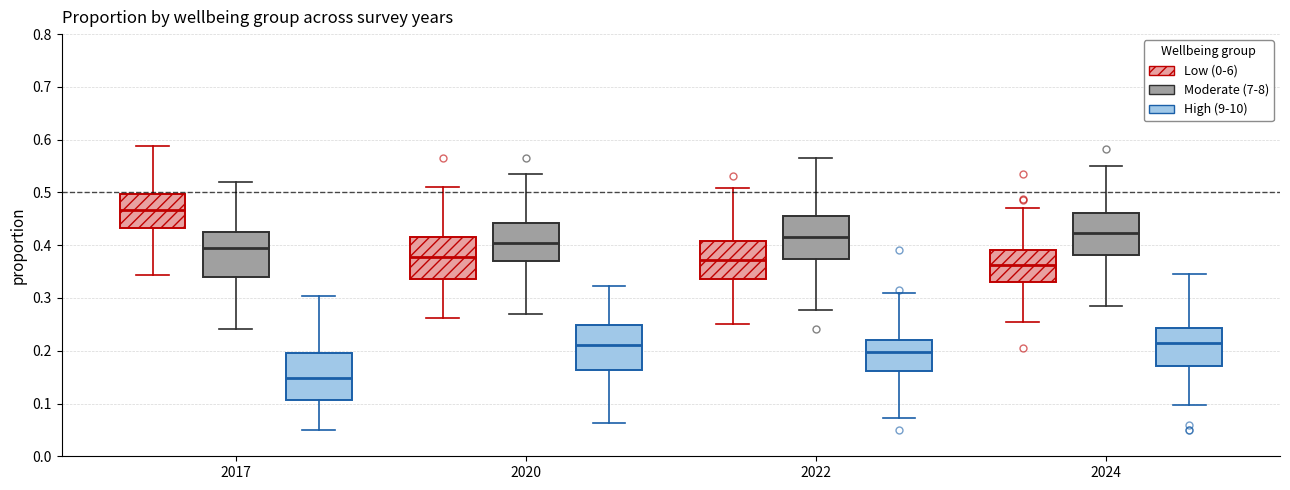

Reading left to right, transcribe this box plot: for each box, give where its median line is, the range the box spans, and where its two whiskers end, as read against the y-axis. The values are not printed on the chart, so give them approximately, as read against the axis.

2017 (Low (0-6)): median 0.47, box 0.43 to 0.50, whiskers 0.34 to 0.59
2017 (Moderate (7-8)): median 0.39, box 0.34 to 0.43, whiskers 0.24 to 0.52
2017 (High (9-10)): median 0.15, box 0.11 to 0.20, whiskers 0.05 to 0.30
2020 (Low (0-6)): median 0.38, box 0.34 to 0.42, whiskers 0.26 to 0.51
2020 (Moderate (7-8)): median 0.40, box 0.37 to 0.44, whiskers 0.27 to 0.53
2020 (High (9-10)): median 0.21, box 0.16 to 0.25, whiskers 0.06 to 0.32
2022 (Low (0-6)): median 0.37, box 0.34 to 0.41, whiskers 0.25 to 0.51
2022 (Moderate (7-8)): median 0.41, box 0.37 to 0.46, whiskers 0.28 to 0.57
2022 (High (9-10)): median 0.20, box 0.16 to 0.22, whiskers 0.07 to 0.31
2024 (Low (0-6)): median 0.36, box 0.33 to 0.39, whiskers 0.25 to 0.47
2024 (Moderate (7-8)): median 0.42, box 0.38 to 0.46, whiskers 0.29 to 0.55
2024 (High (9-10)): median 0.21, box 0.17 to 0.24, whiskers 0.10 to 0.34